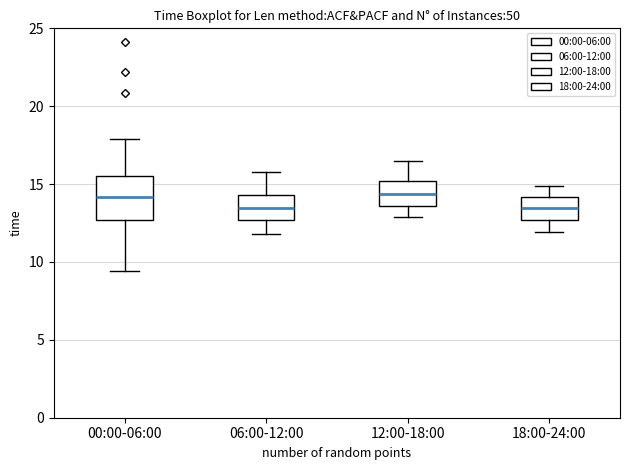

Reading left to right, transcribe this box plot: for each box, give where its median line is, the range the box spans, and where its two whiskers end, as read against the y-axis. The values are not printed on the chart, so give them approximately, as read against the axis.

00:00-06:00: median 14.0, box 12.5 to 15.5, whiskers 9.5 to 18.0
06:00-12:00: median 13.5, box 12.5 to 14.5, whiskers 12.0 to 16.0
12:00-18:00: median 14.5, box 13.5 to 15.0, whiskers 13.0 to 16.5
18:00-24:00: median 13.5, box 12.5 to 14.0, whiskers 12.0 to 15.0